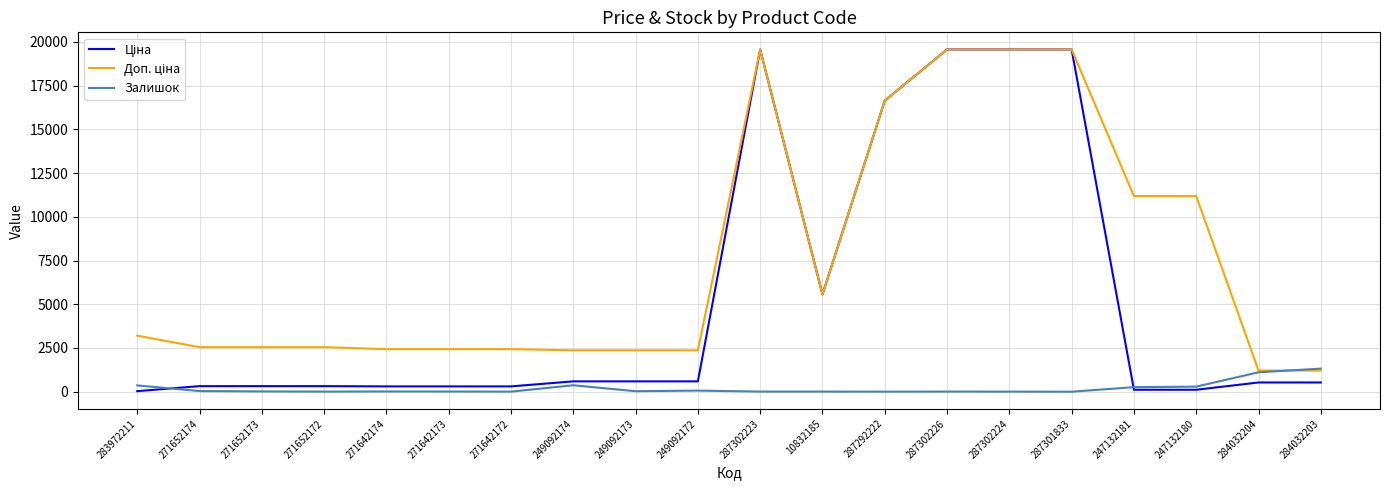

Is it true that Залишок equals 7.0 at 10832185?

True